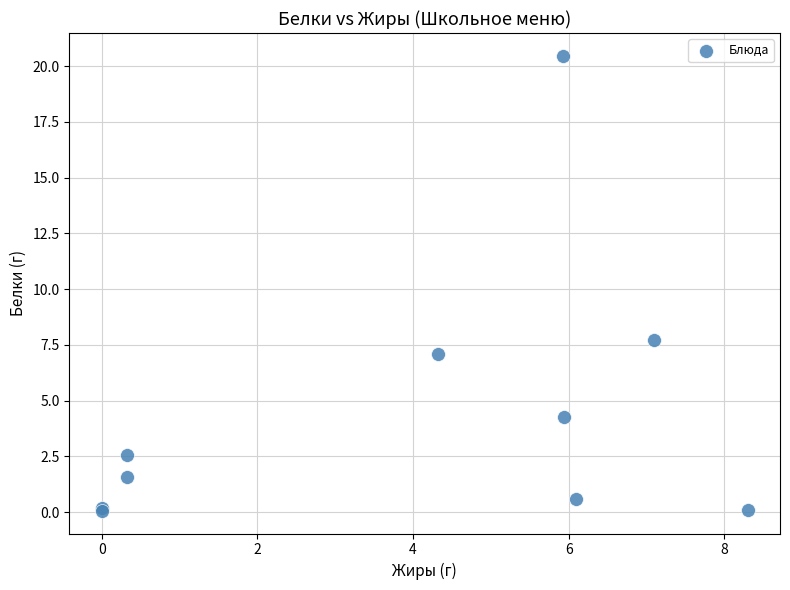

What Y value in the scatter plot is closest to 10?

7.7